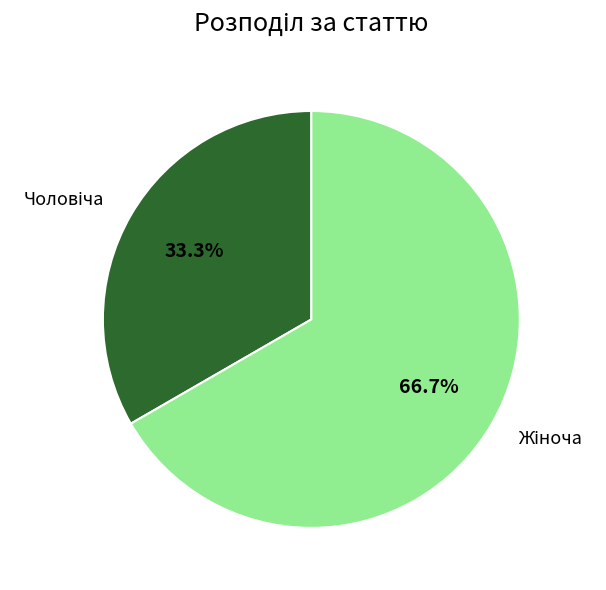

Is there a majority slice in this chart?

Yes